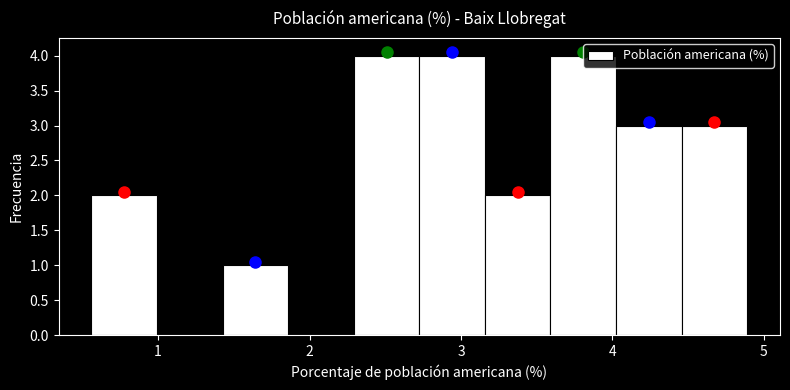

Reading left to right, transcribe this chart: for each bar, give the range it covers on the x-axis and its height. Neither the bar edges nor the heights are printed on the chart, so give them approximately, as read against the axes.

0.6 to 1.0: 2
1.0 to 1.4: 0
1.4 to 1.9: 1
1.9 to 2.3: 0
2.3 to 2.7: 4
2.7 to 3.2: 4
3.2 to 3.6: 2
3.6 to 4.0: 4
4.0 to 4.5: 3
4.5 to 4.9: 3